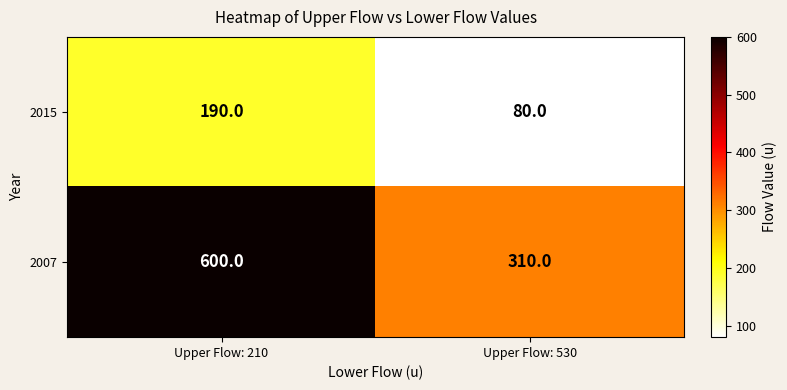

At which category is the sum across all series the highest?

Upper Flow: 210